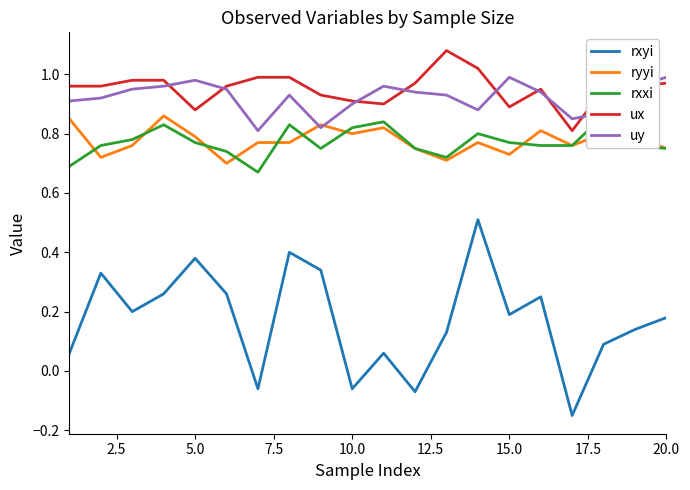

True or false: ux and ryyi cross at least once.

False